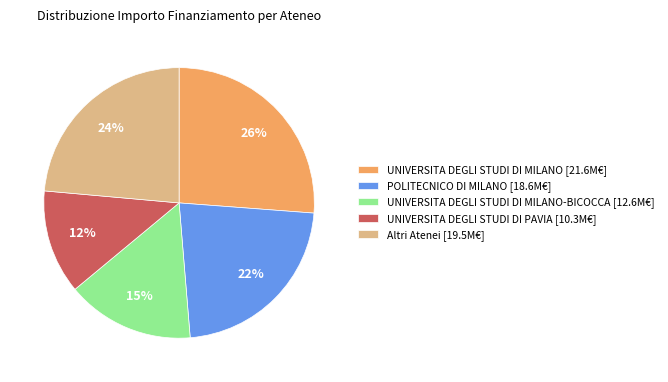

How many segments does this pie chart have?

5